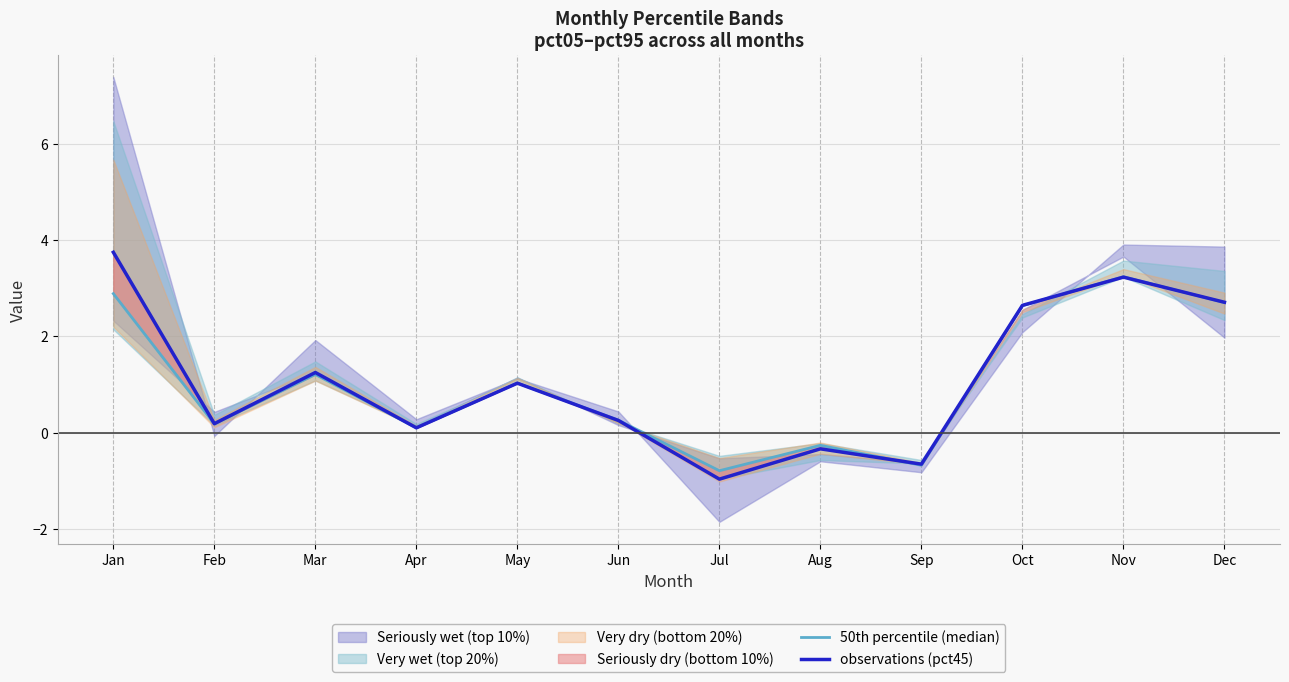

Reading right to left, extract all data points from this chart.

50th percentile (median): Dec=2.7	Nov=3.2	Oct=2.6	Sep=-0.7	Aug=-0.3	Jul=-0.8	Jun=0.3	May=1.0	Apr=0.1	Mar=1.2	Feb=0.2	Jan=2.9
observations (pct45): Dec=2.7	Nov=3.2	Oct=2.6	Sep=-0.7	Aug=-0.3	Jul=-1.0	Jun=0.3	May=1.0	Apr=0.1	Mar=1.2	Feb=0.2	Jan=3.7